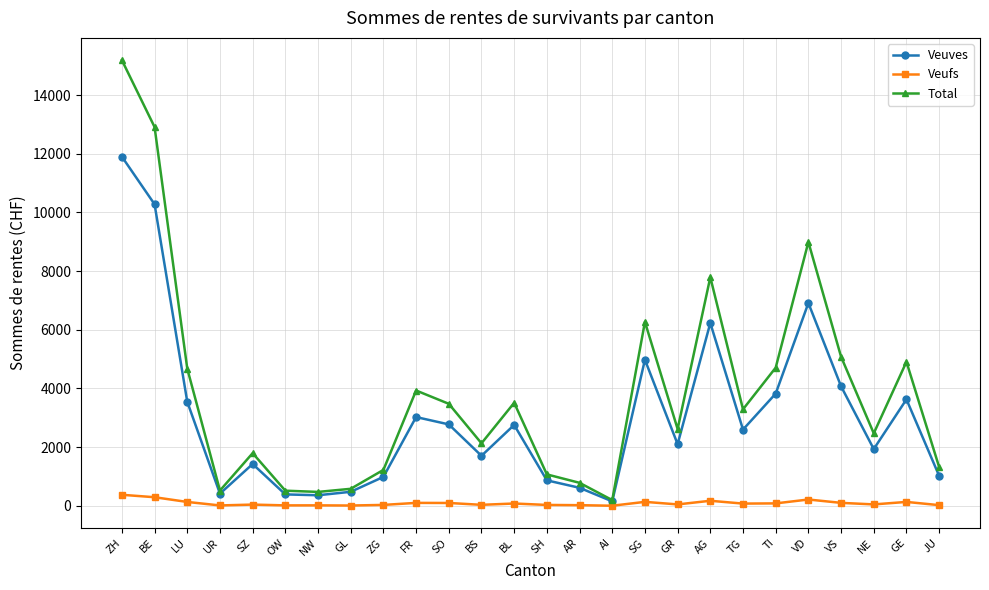

What is the difference between the highest and lowest values at OW?

501